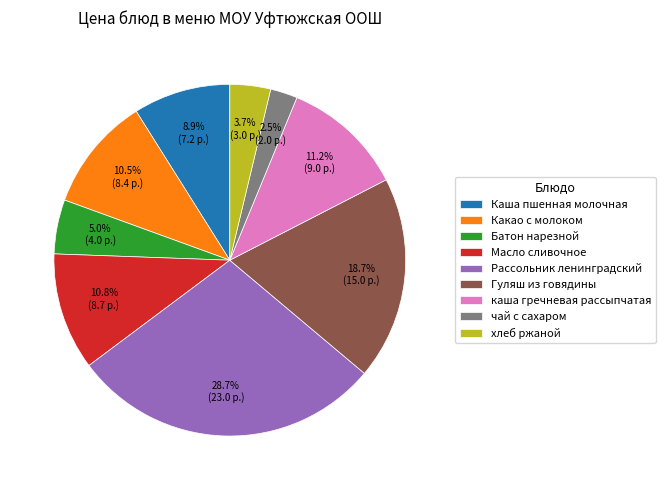

To the nearest percent, what is the difference between the Каша пшенная молочная and чай с сахаром slice percentages?

6%